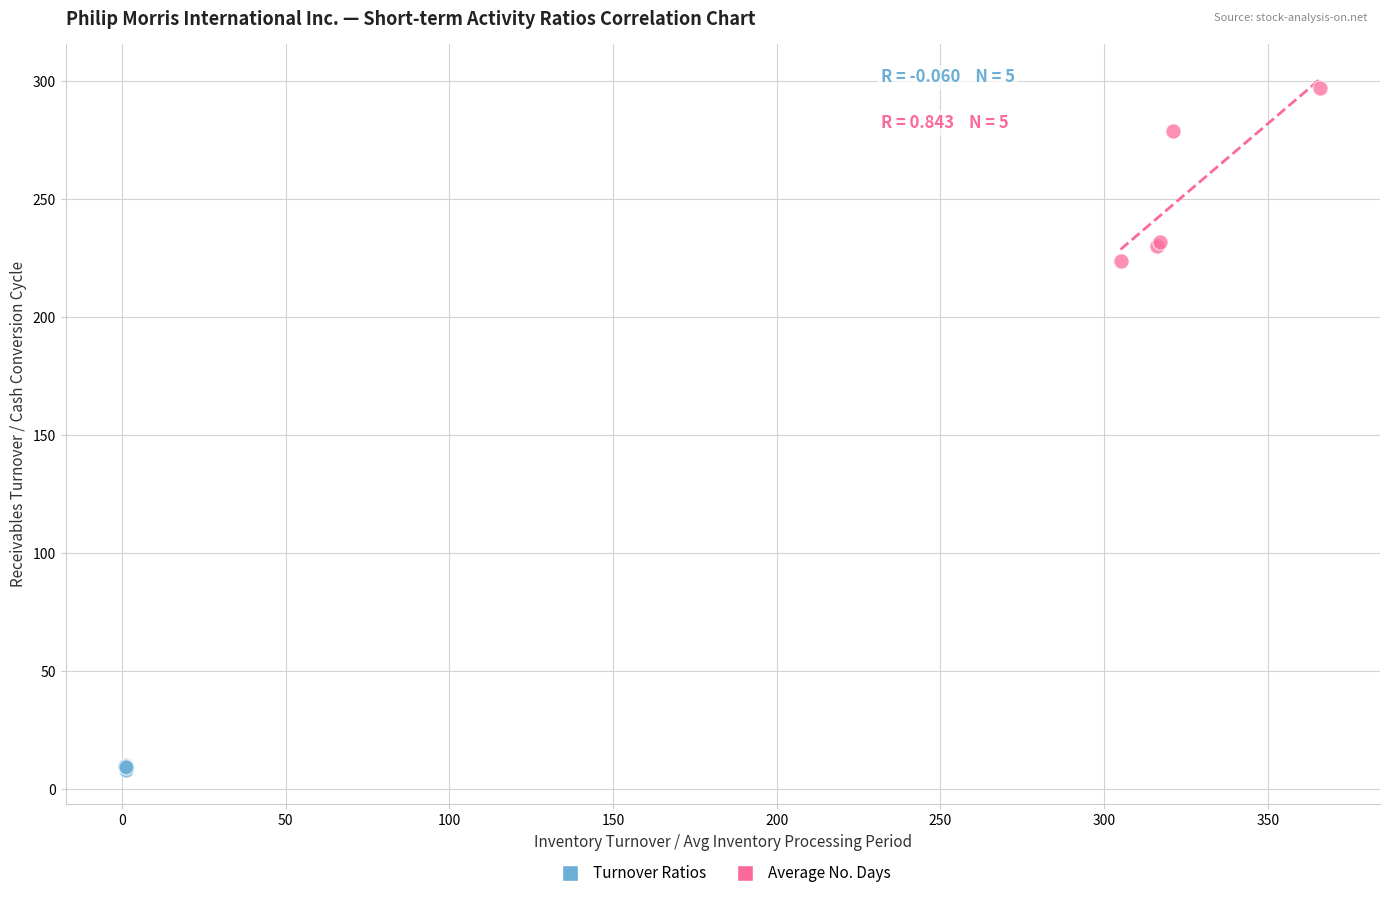

Which series reaches the minimum Y coordinate?

Turnover Ratios